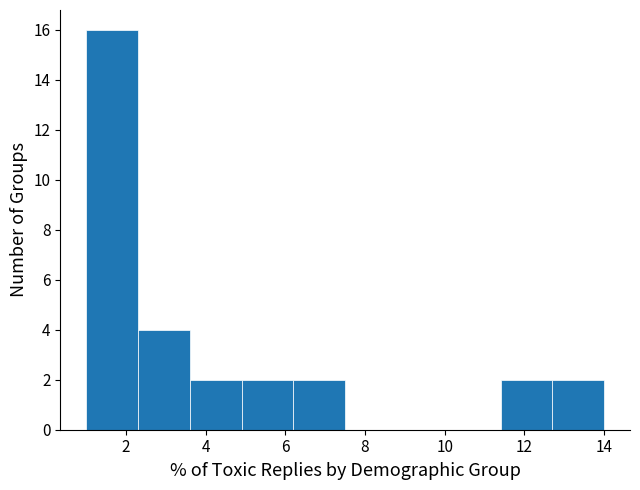

Over which range of the x-axis is the bar tallest?

1.0 to 2.3